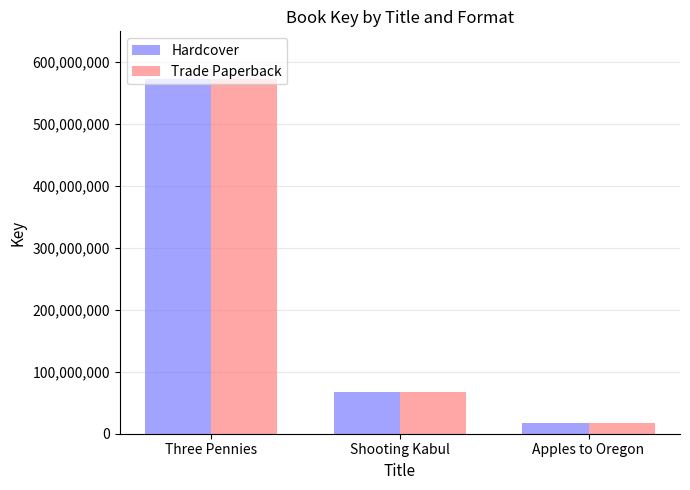

Does the chart contain stacked bars?

No